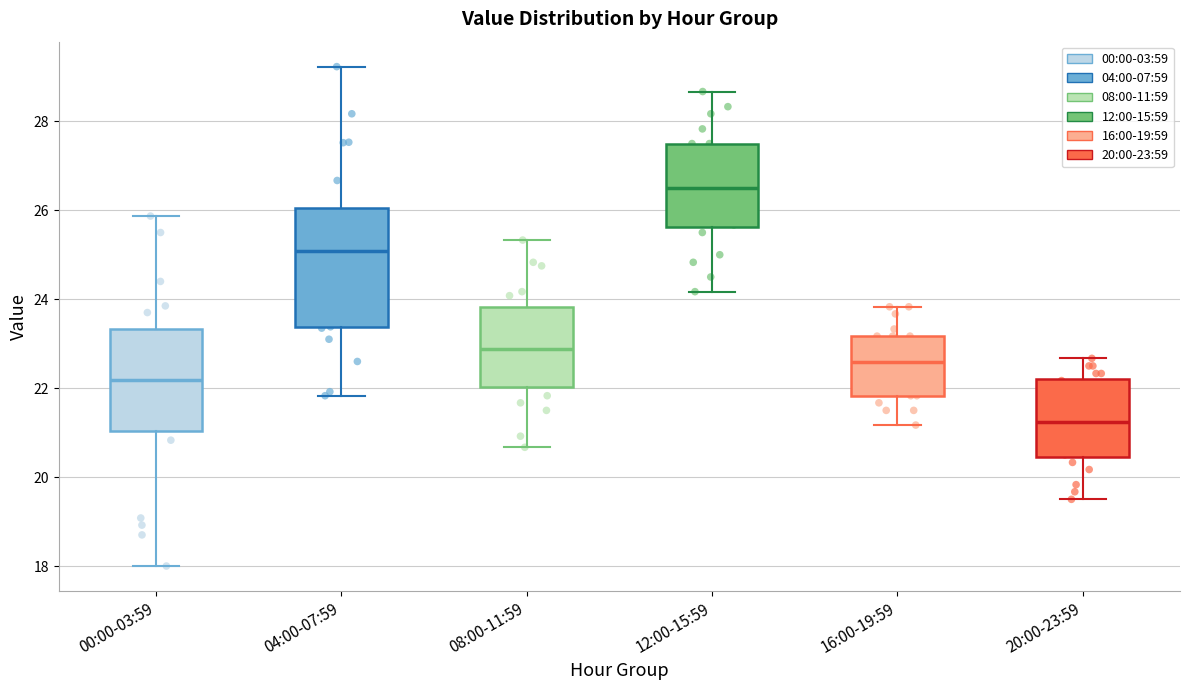

Which box has the lowest median line?

20:00-23:59